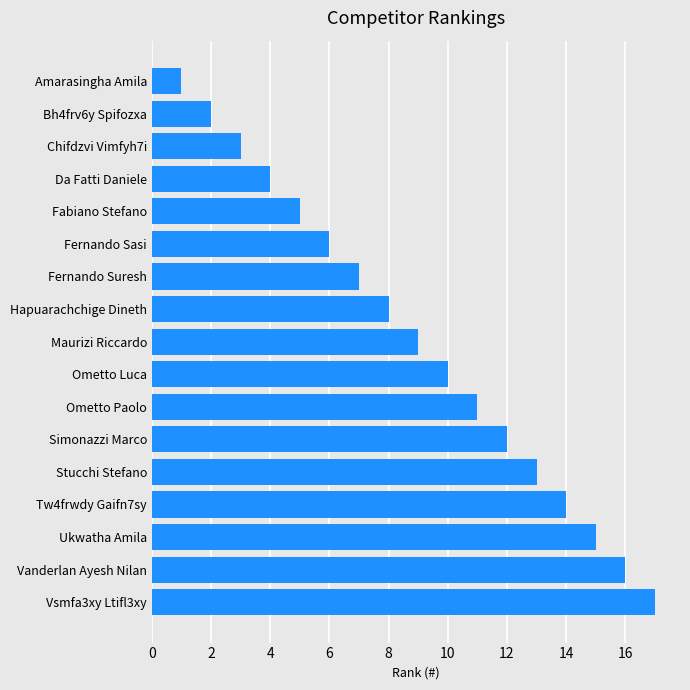

How many values are below 9?

8